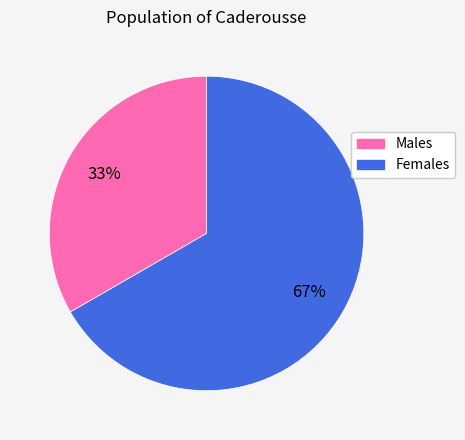

Rank the categories by value from lowest to highest.

Males, Females